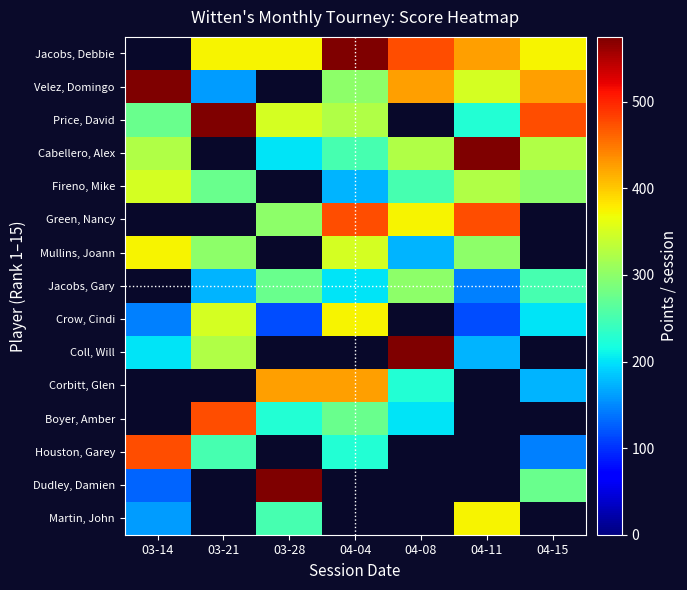

Between 03-28 and 04-15, which series saw the biggest shift?

Dudley, Damien